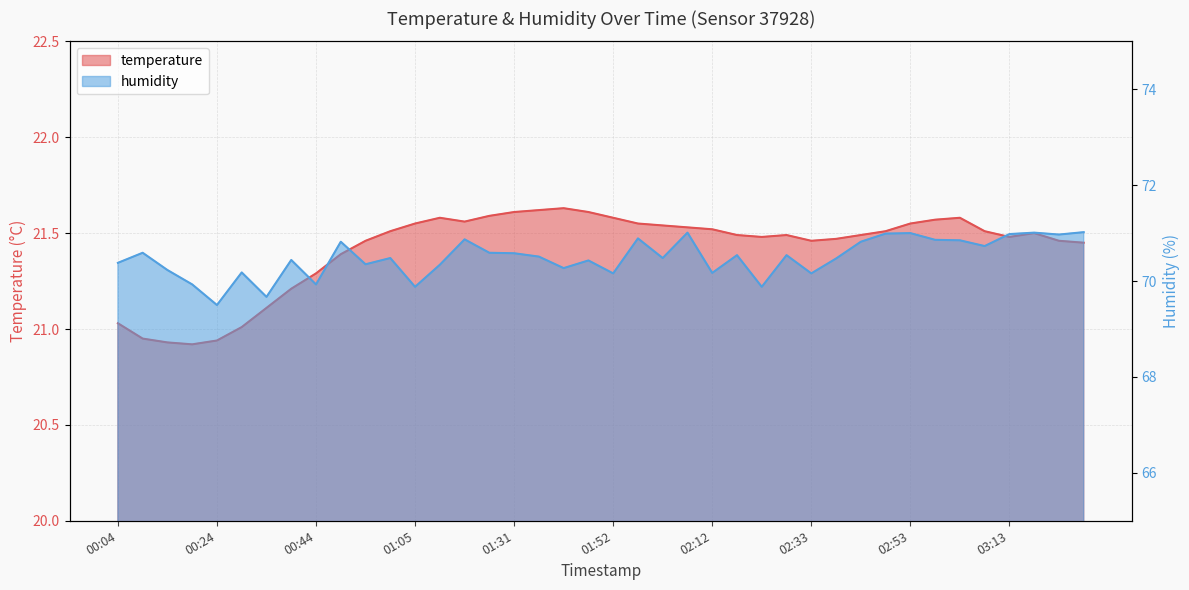

Which series has the largest total across all categories?

humidity